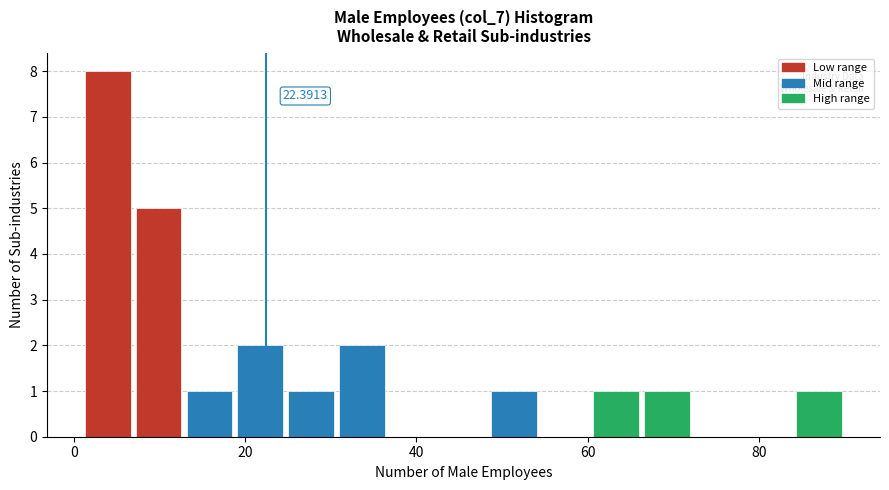

Around what value on the x-axis is the tallest bar? Give the approximate position of its centre, as read against the axis.

4